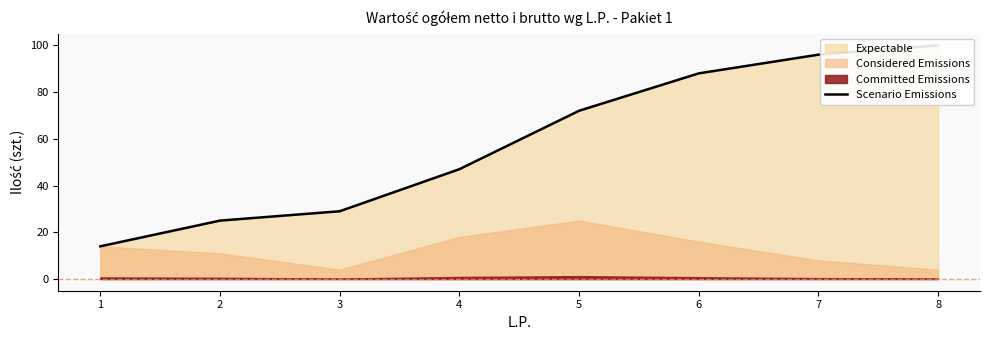

Between 7 and 5, which is larger?

7